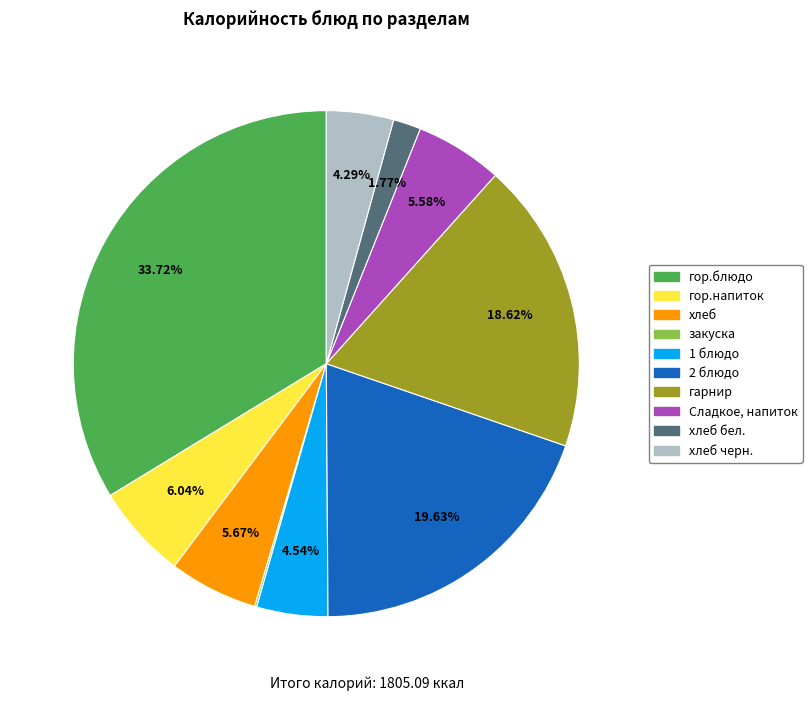

To the nearest percent, what is the average slice percentage?

10%